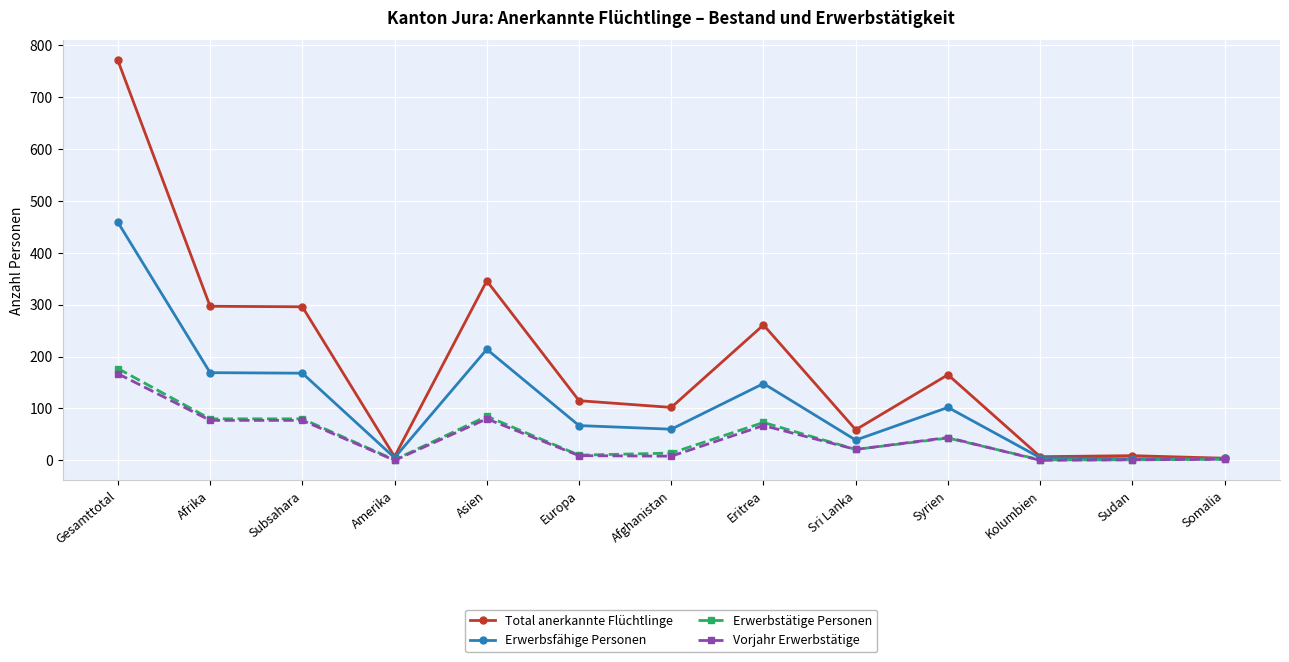

Where does the Erwerbsfähige Personen series first go above 67?

Gesamttotal